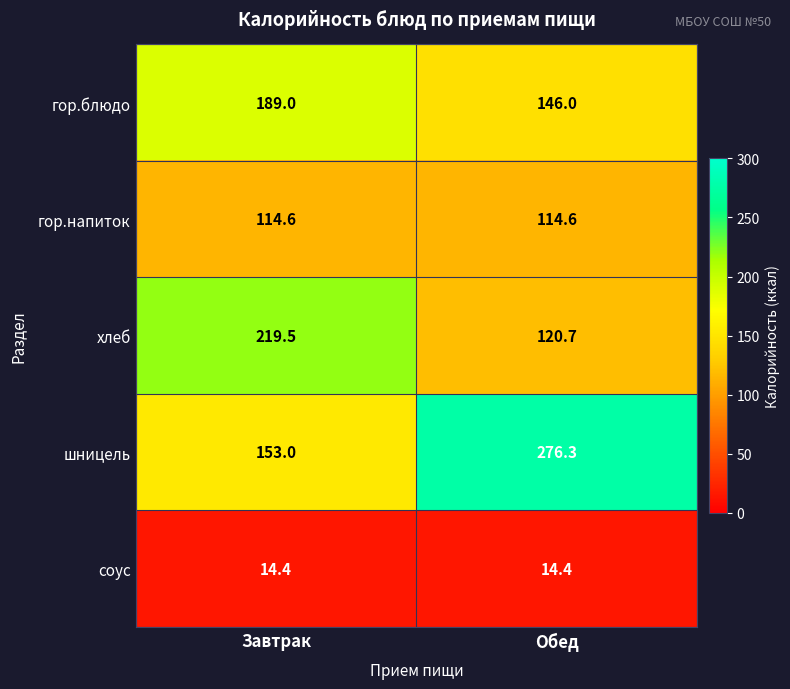

What is the greatest value displayed?

276.3